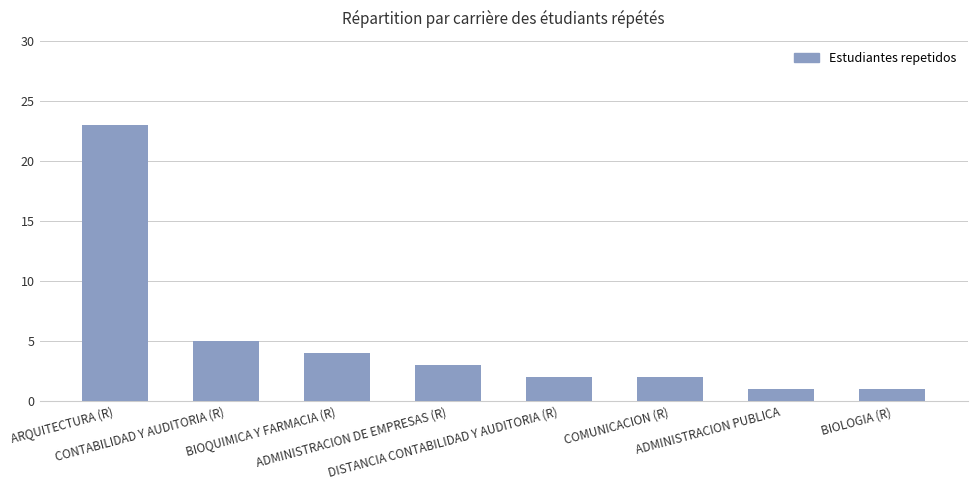

How many bars are there in total?

8